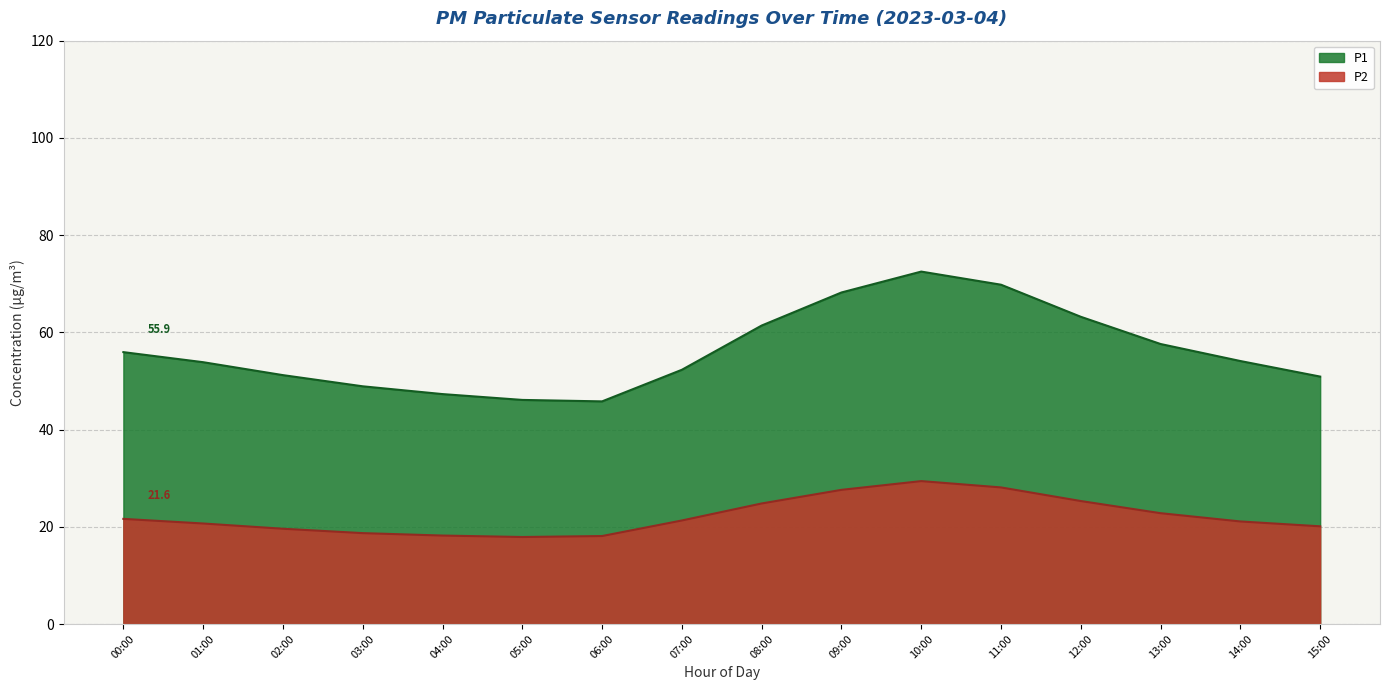

How many data points does each series have?

16